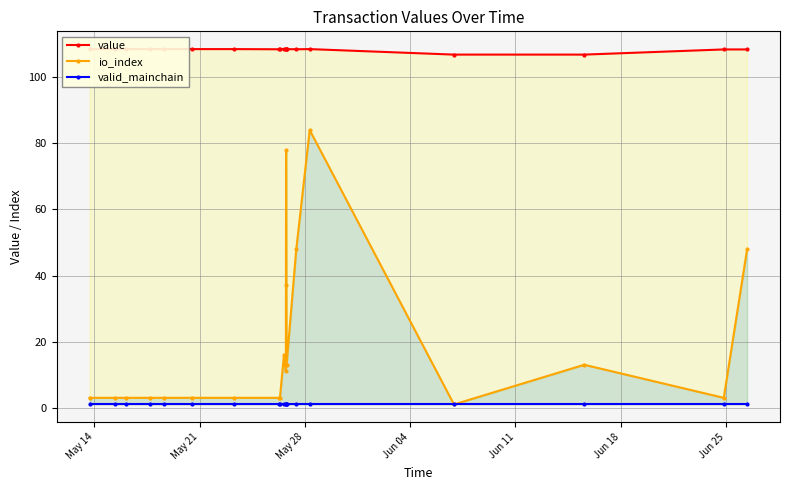

What are all the series names shown in the legend?

value, io_index, valid_mainchain